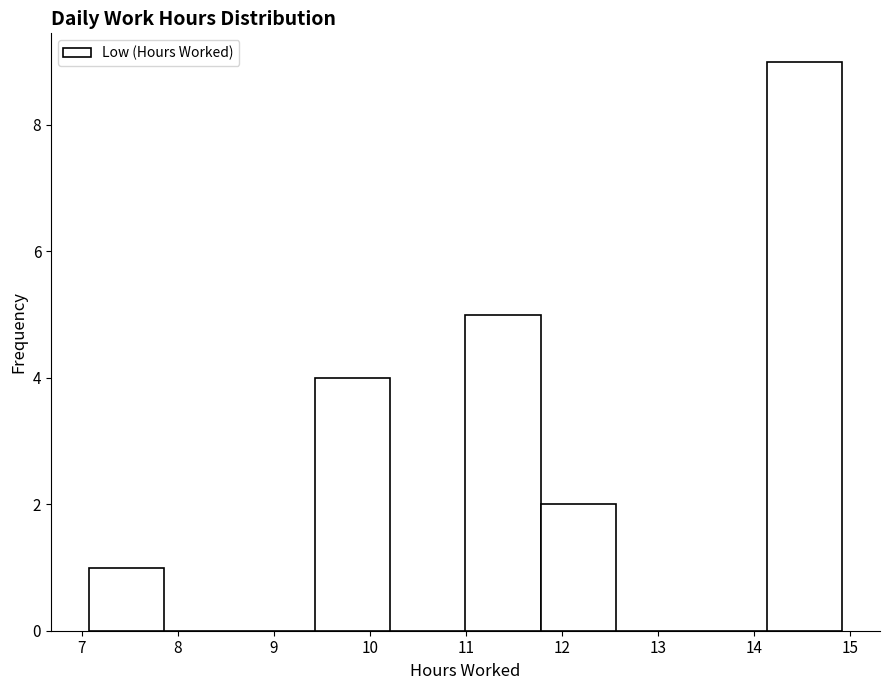

Reading left to right, transcribe this chart: for each bar, give the range it covers on the x-axis and its height. Neither the bar edges nor the heights are printed on the chart, so give them approximately, as read against the axes.

7.1 to 7.9: 1
7.9 to 8.6: 0
8.6 to 9.4: 0
9.4 to 10.2: 4
10.2 to 11.0: 0
11.0 to 11.8: 5
11.8 to 12.6: 2
12.6 to 13.4: 0
13.4 to 14.1: 0
14.1 to 14.9: 9